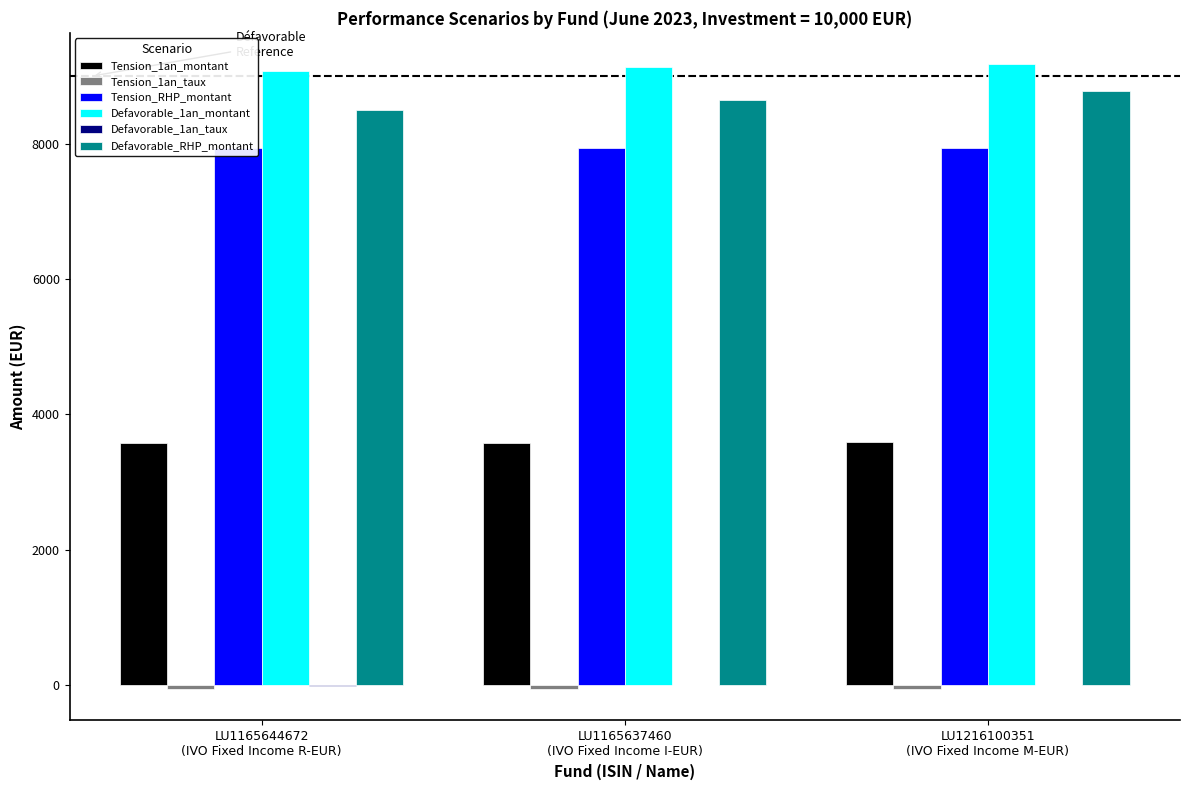

Which series has the largest total across all categories?

Defavorable_1an_montant